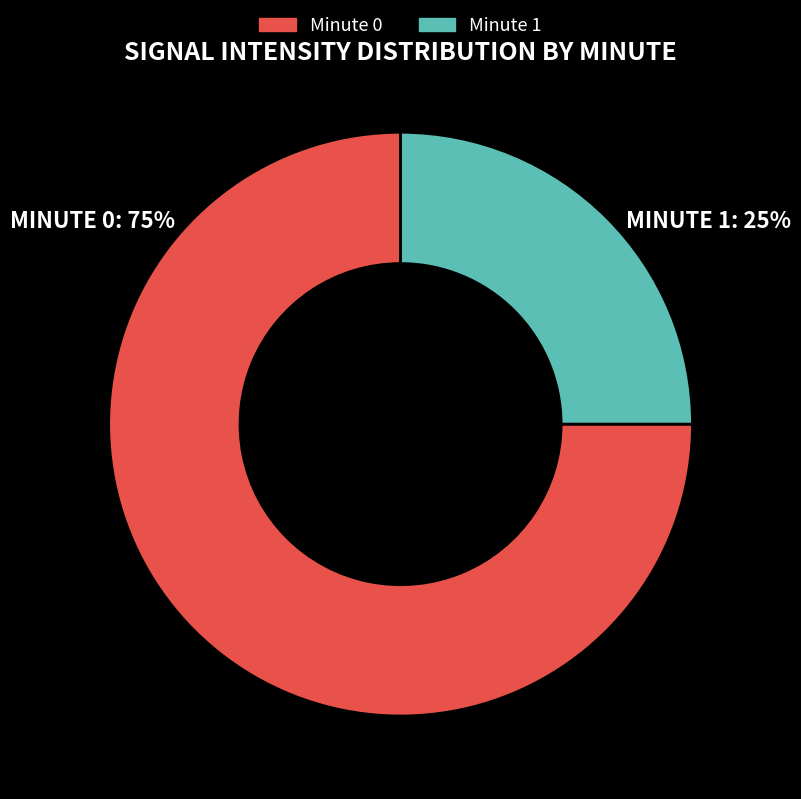

Is there any slice that represents more than half of the pie?

Yes